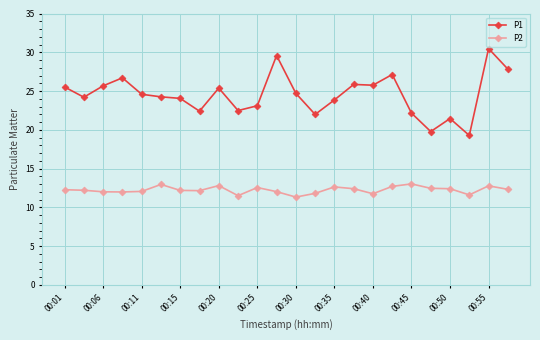

Which series has the largest total across all categories?

P1